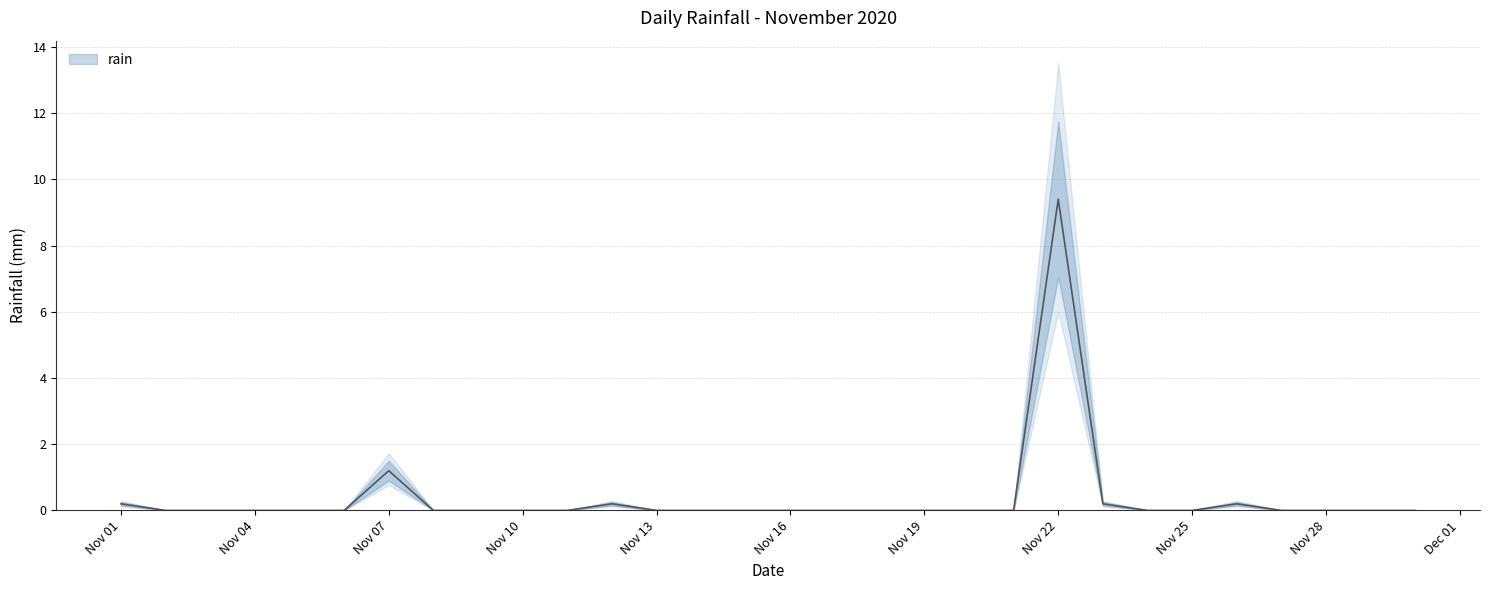

Between 2020-11-25 and 2020-11-18, which is larger?

2020-11-25